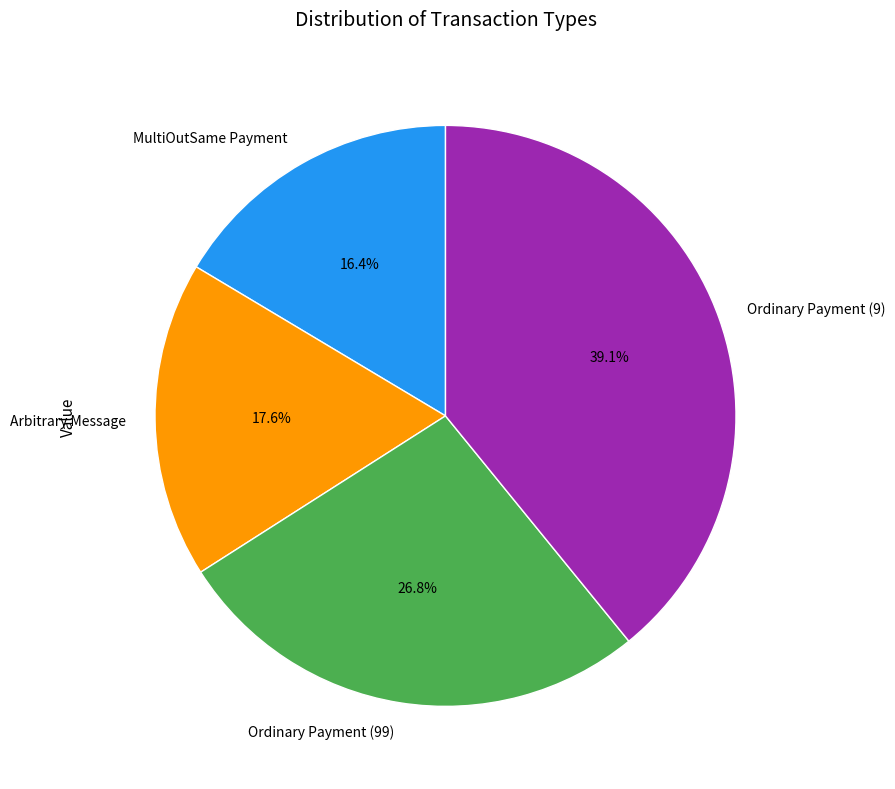

How many segments does this pie chart have?

4